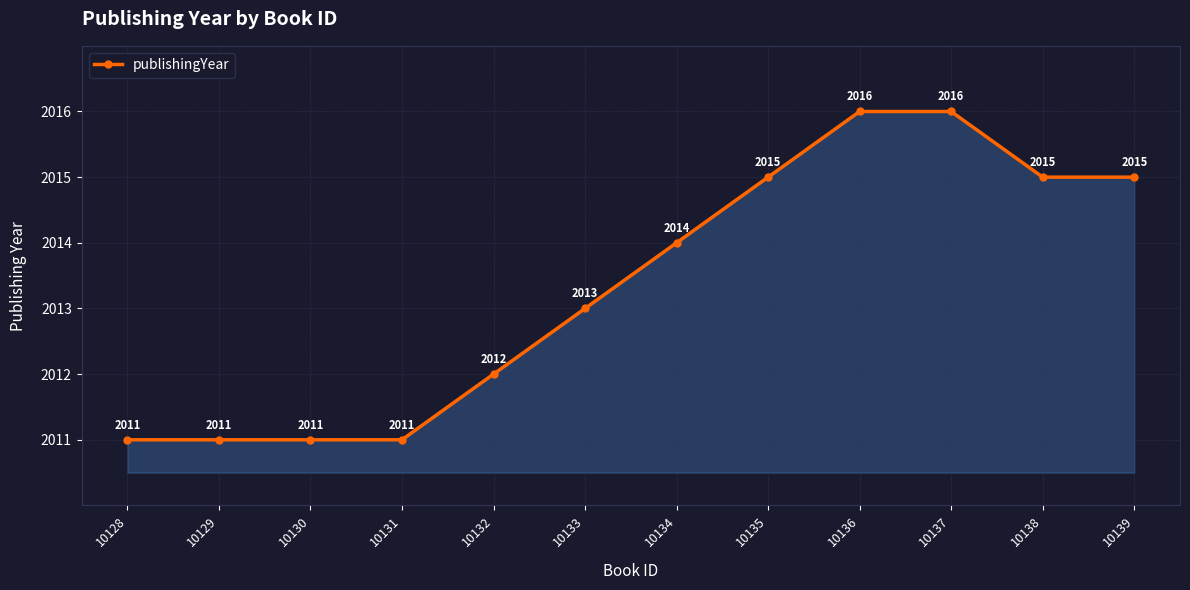

The value at 10134 is 552. True or false?

False